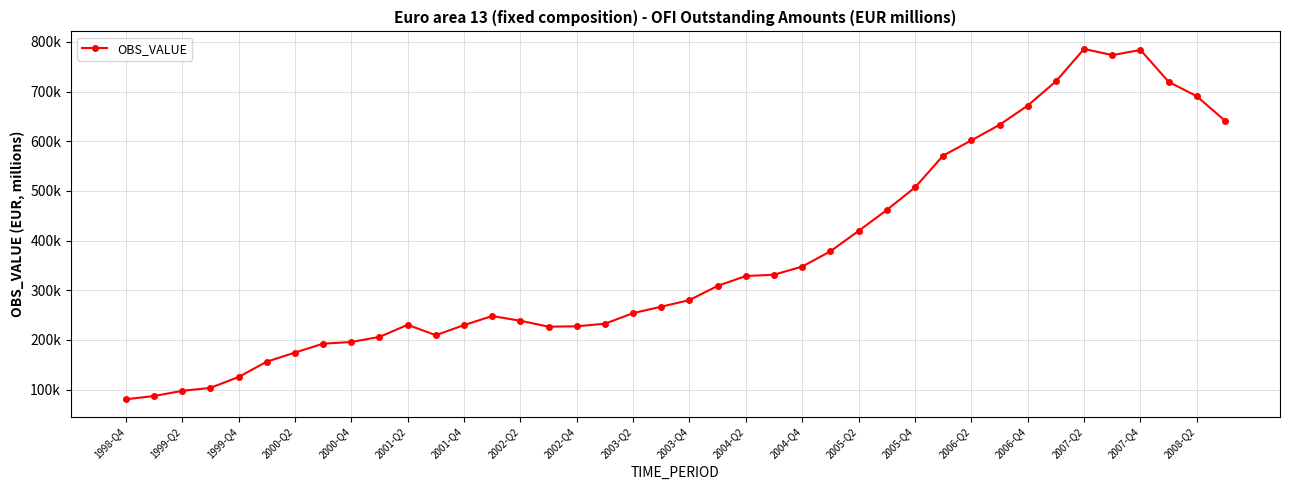

Which category has the lowest value across all series?

1998-Q4